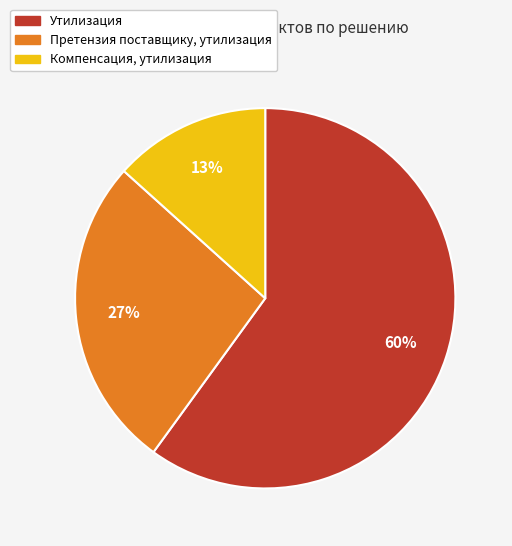

Rank the categories by value from lowest to highest.

Компенсация, утилизация, Претензия поставщику, утилизация, Утилизация